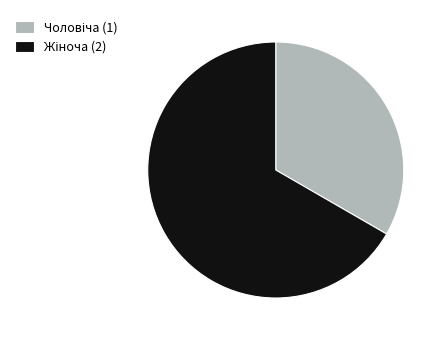

Count the number of slices in the pie.

2